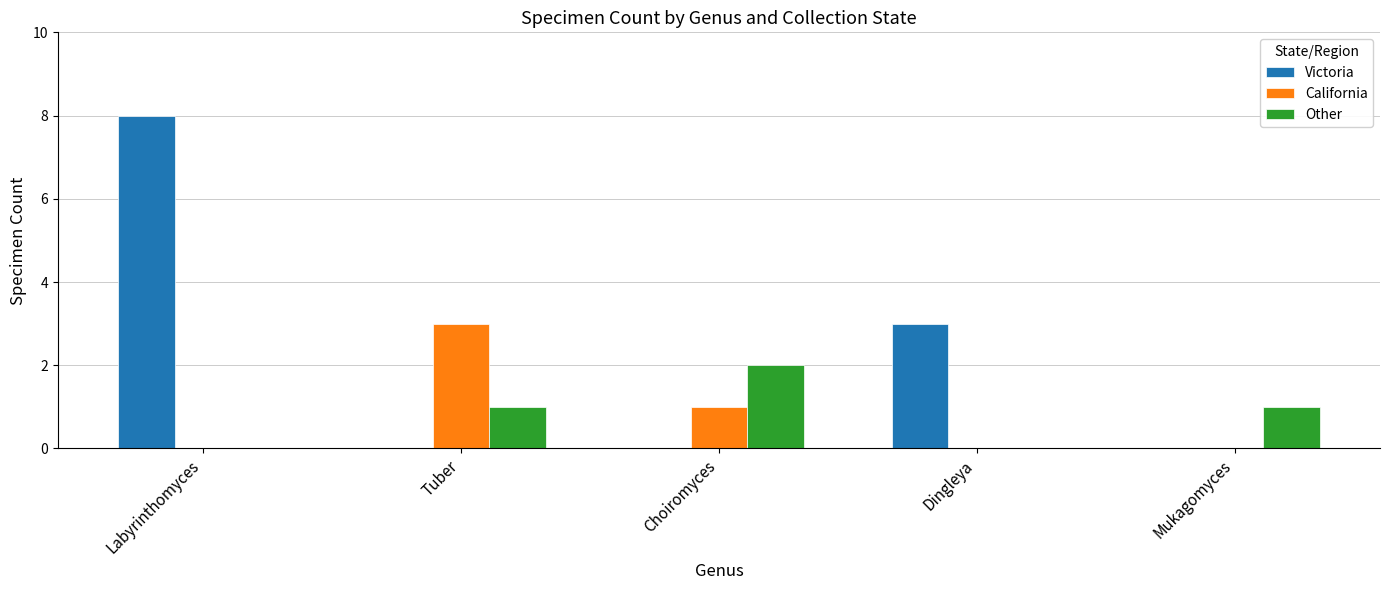

Reading left to right, list all the values displayed in this chart.

Victoria: Labyrinthomyces=8	Tuber=0	Choiromyces=0	Dingleya=3	Mukagomyces=0
California: Labyrinthomyces=0	Tuber=3	Choiromyces=1	Dingleya=0	Mukagomyces=0
Other: Labyrinthomyces=0	Tuber=1	Choiromyces=2	Dingleya=0	Mukagomyces=1